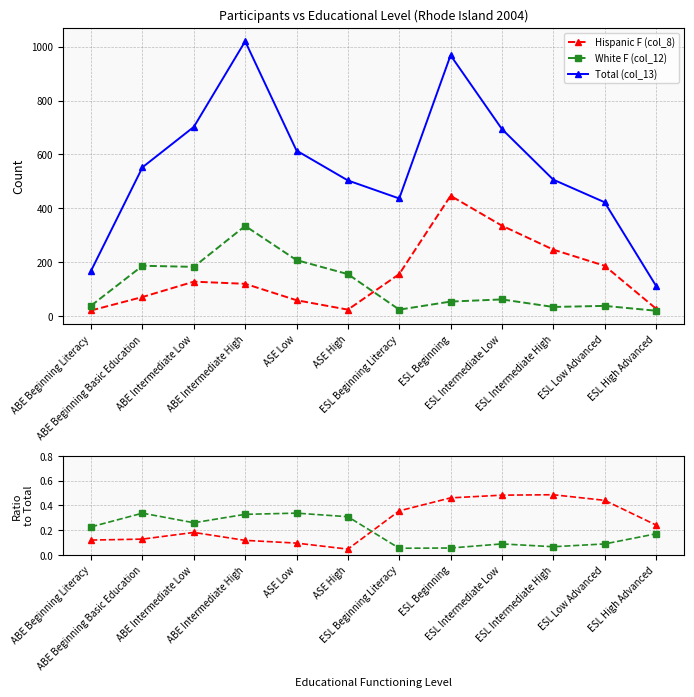

What is the difference between the White F (col_12) values at ESL Intermediate High and ABE Beginning Literacy?

5